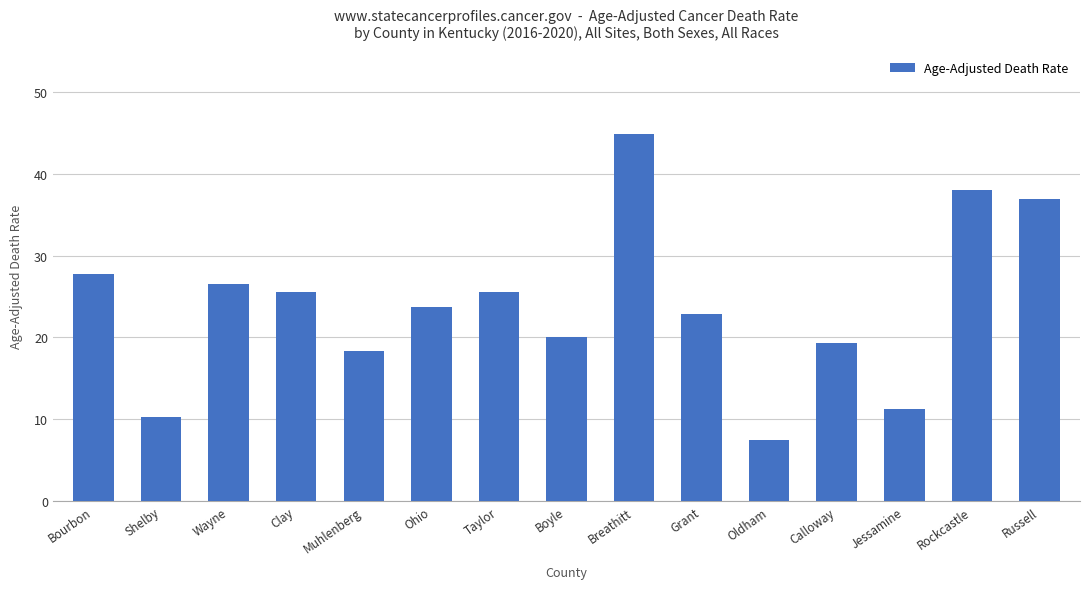

Which label corresponds to the largest value in the chart?

Breathitt